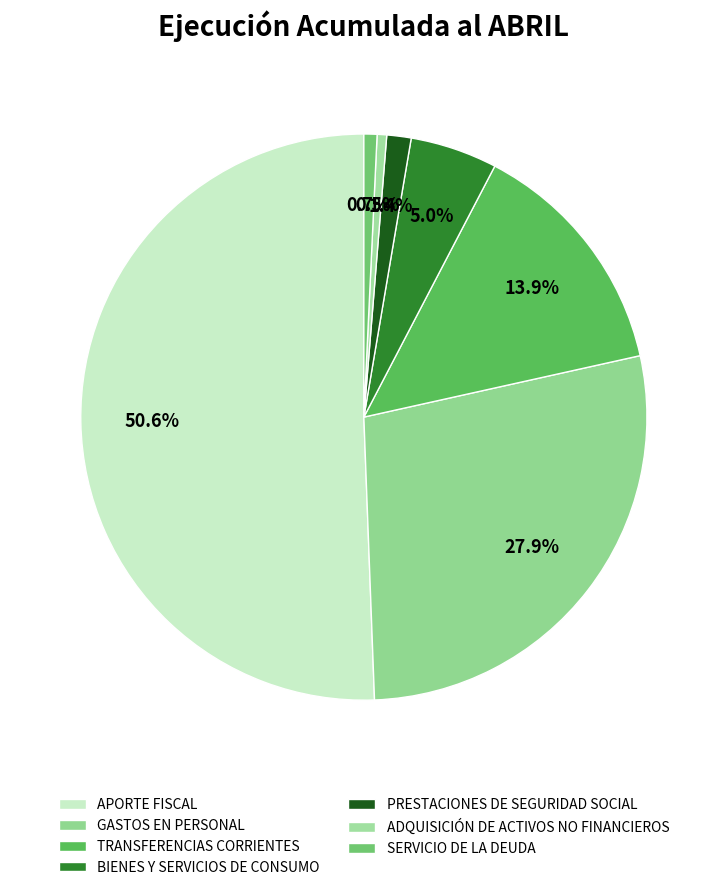

Count the number of slices in the pie.

7